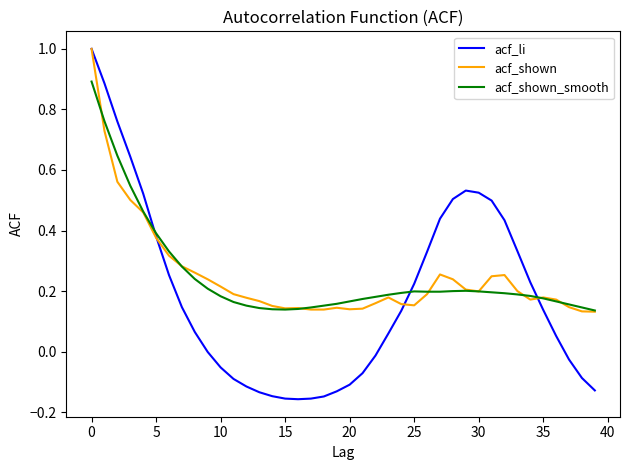

What is the greatest value displayed?

1.0